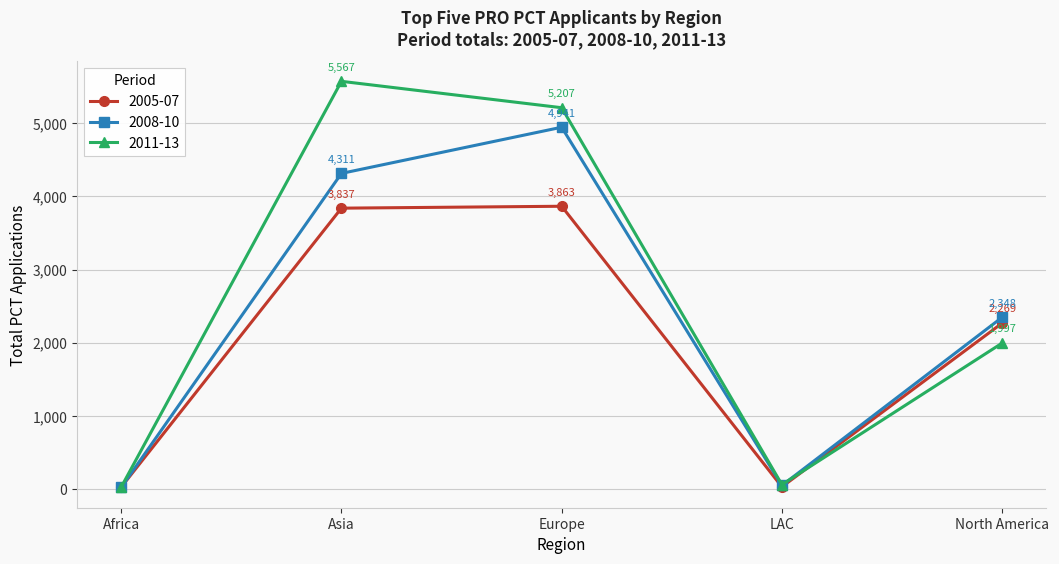

List the series in order of their peak value, highest first.

2011-13, 2008-10, 2005-07